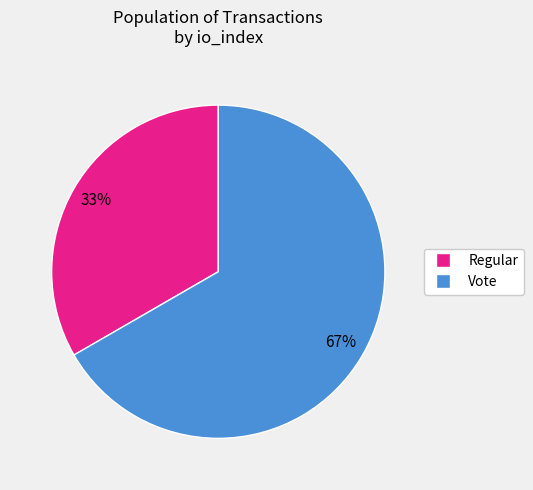

To the nearest percent, what is the average slice percentage?

50%